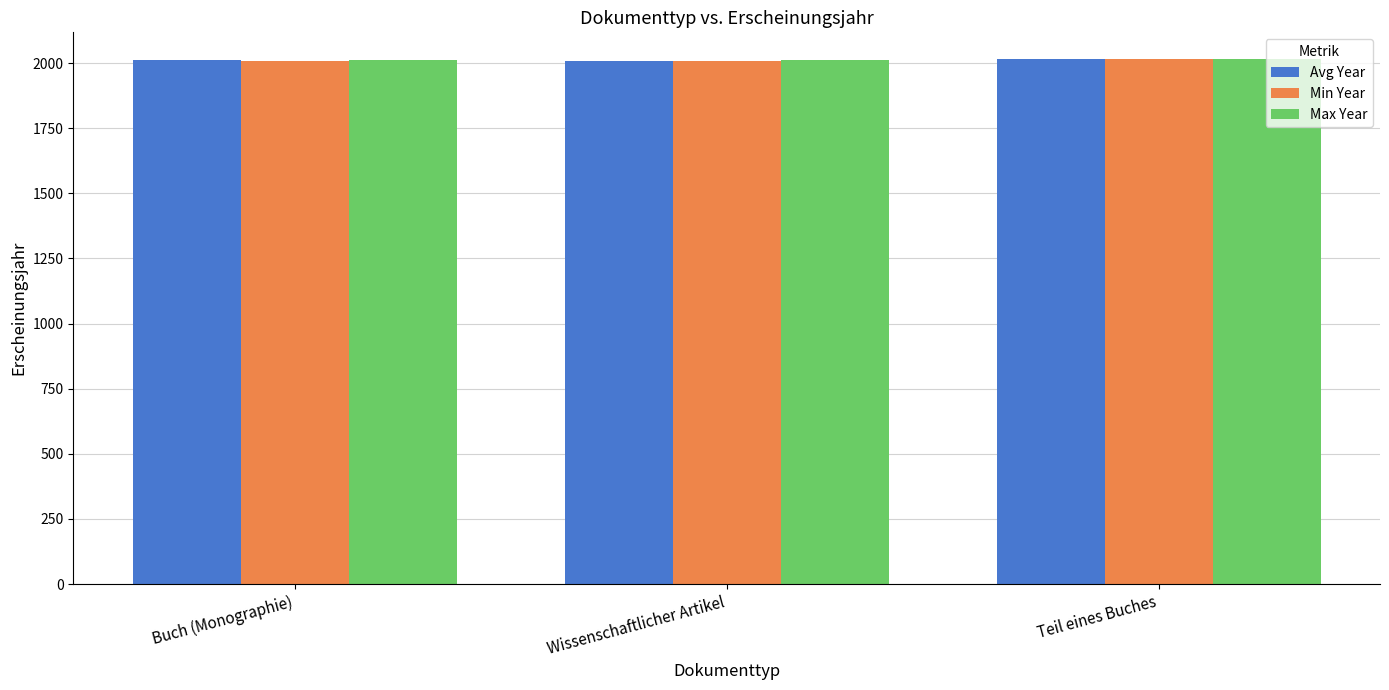

How many values in the Avg Year series are below 2011?

1